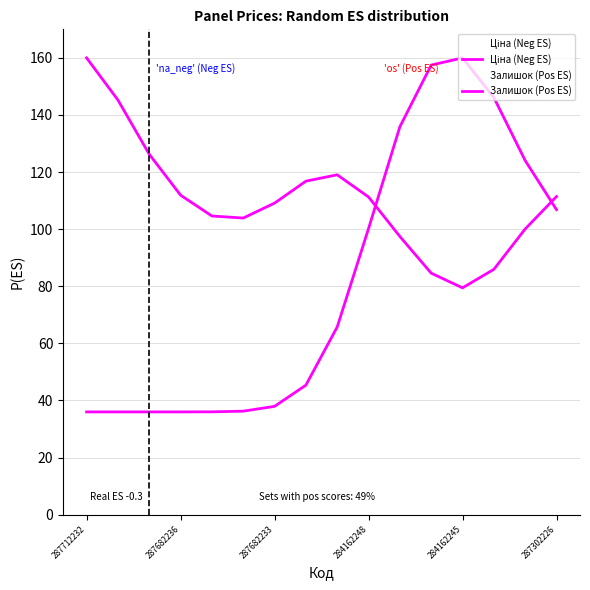

How many categories are shown in the chart?

16